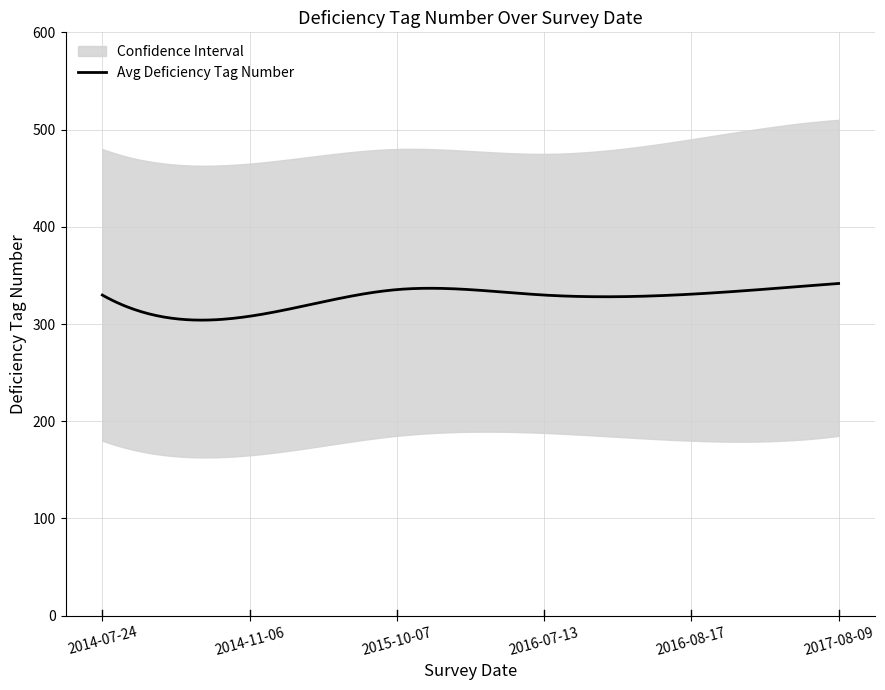

The Inspection Cycle series shows 3 at 2014-11-06. True or false?

False